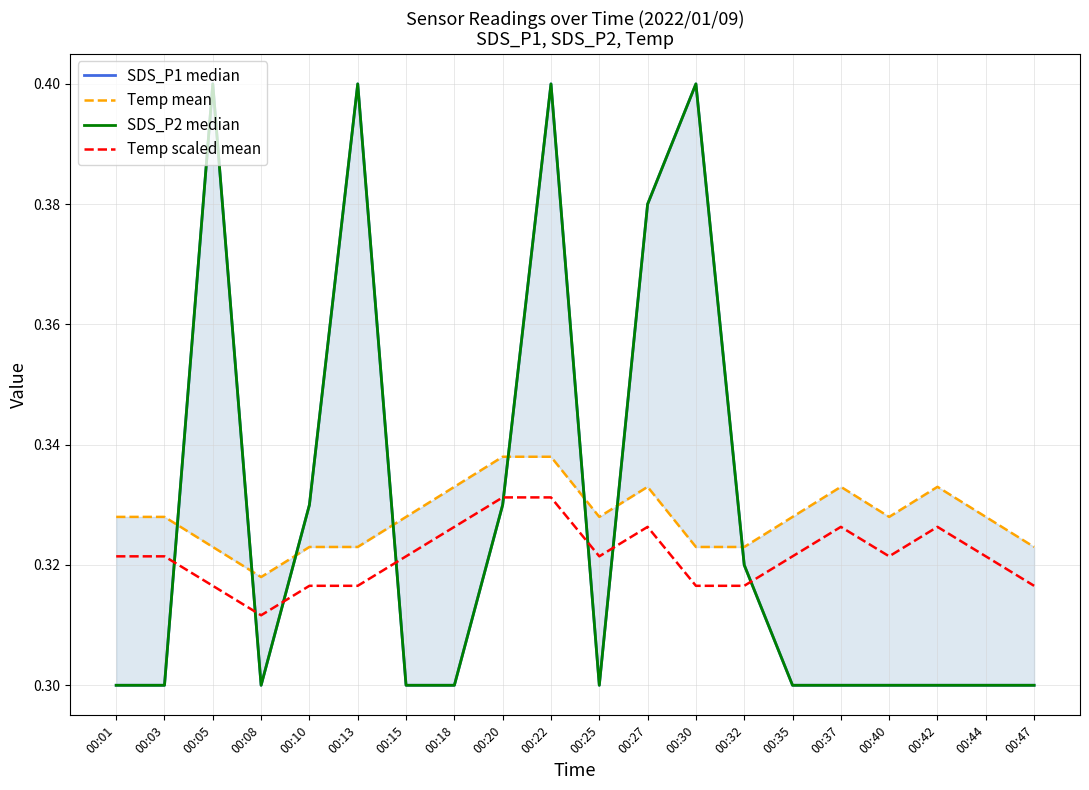

Which has a higher value, 00:15 or 00:30?

00:30